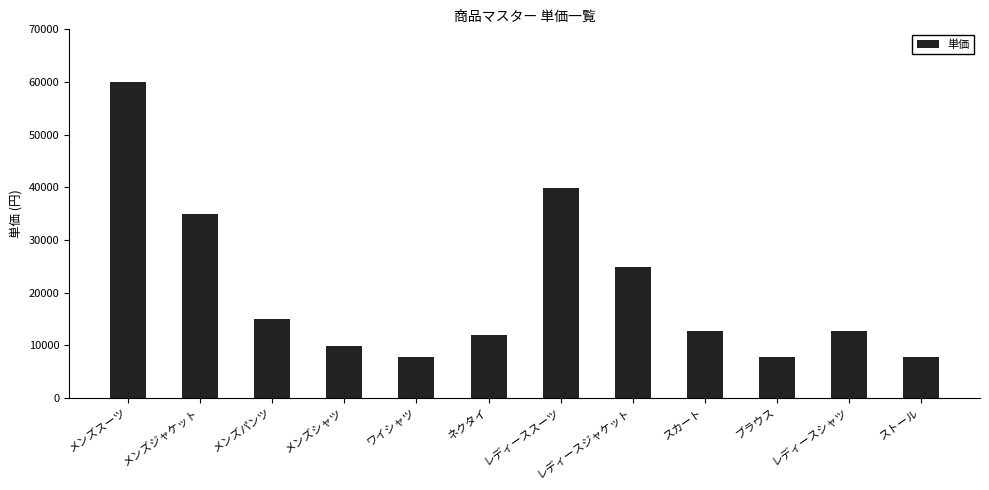

Are the bars grouped side by side (vs. stacked)?

No